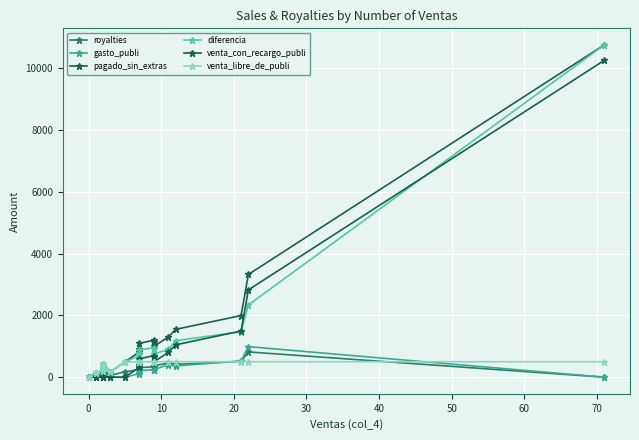

Read the pagado_sin_extras value at 10.

135.0